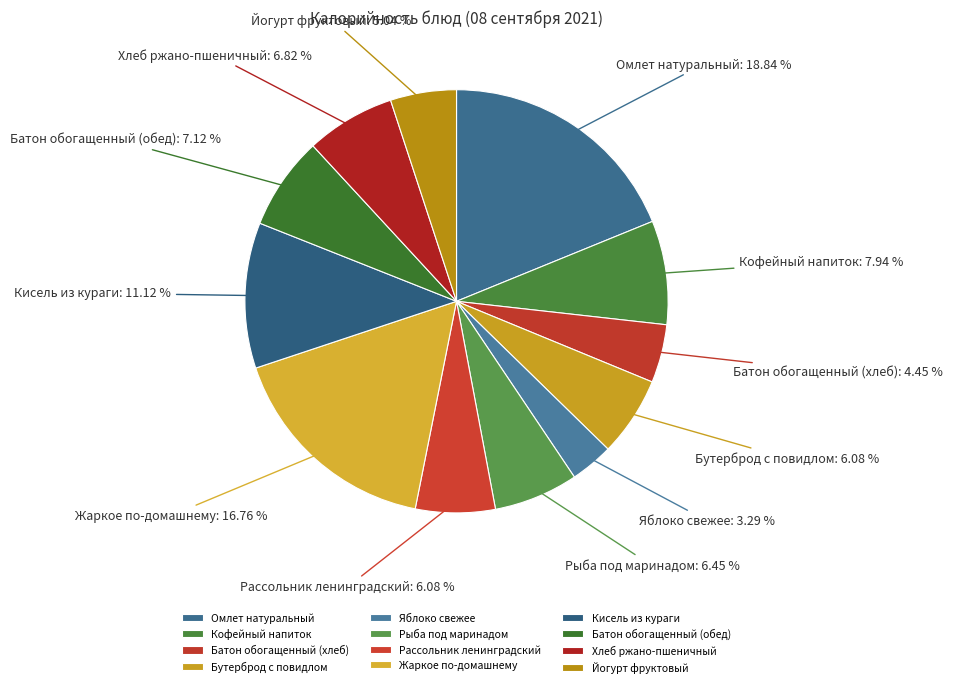

Count the number of slices in the pie.

12